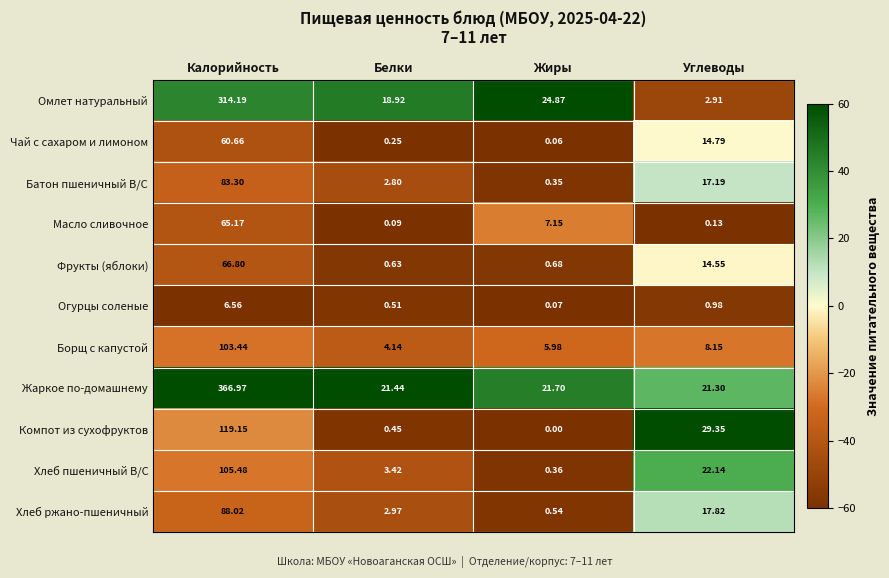

Which series has the largest total across all categories?

Жаркое по-домашнему